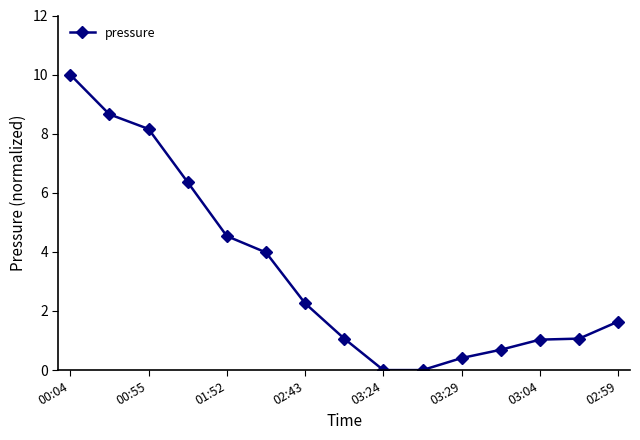

What is the sum of all values?

49.9